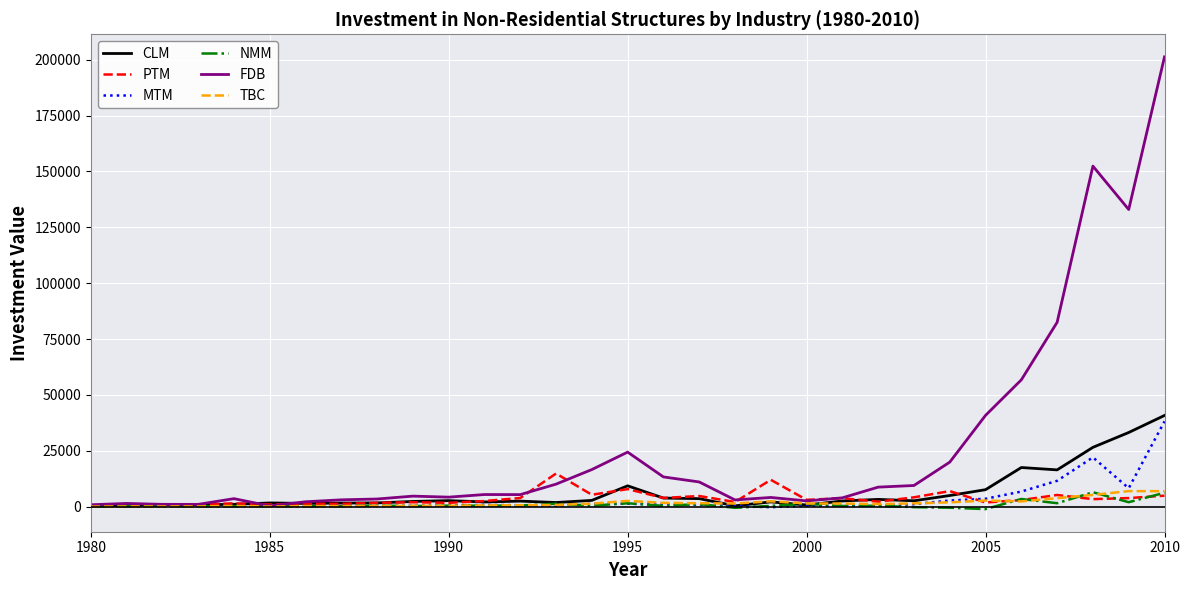

How many series are shown in this chart?

6